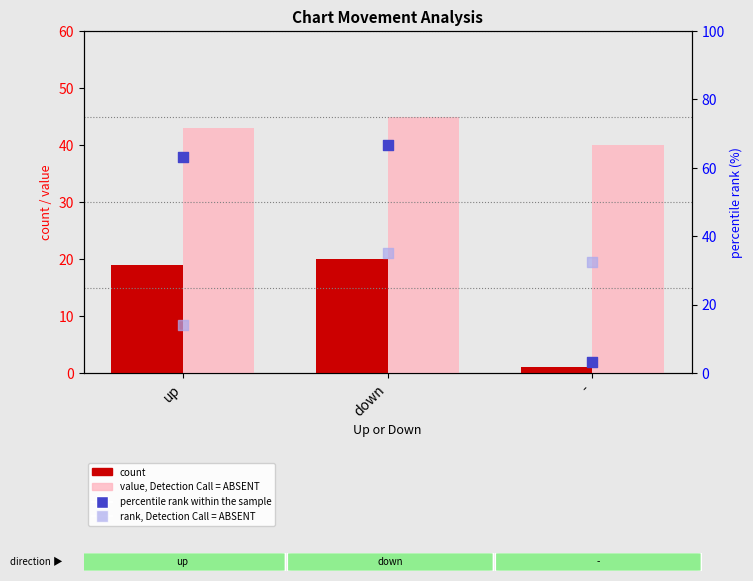

What is the total value across all series at -?

76.8